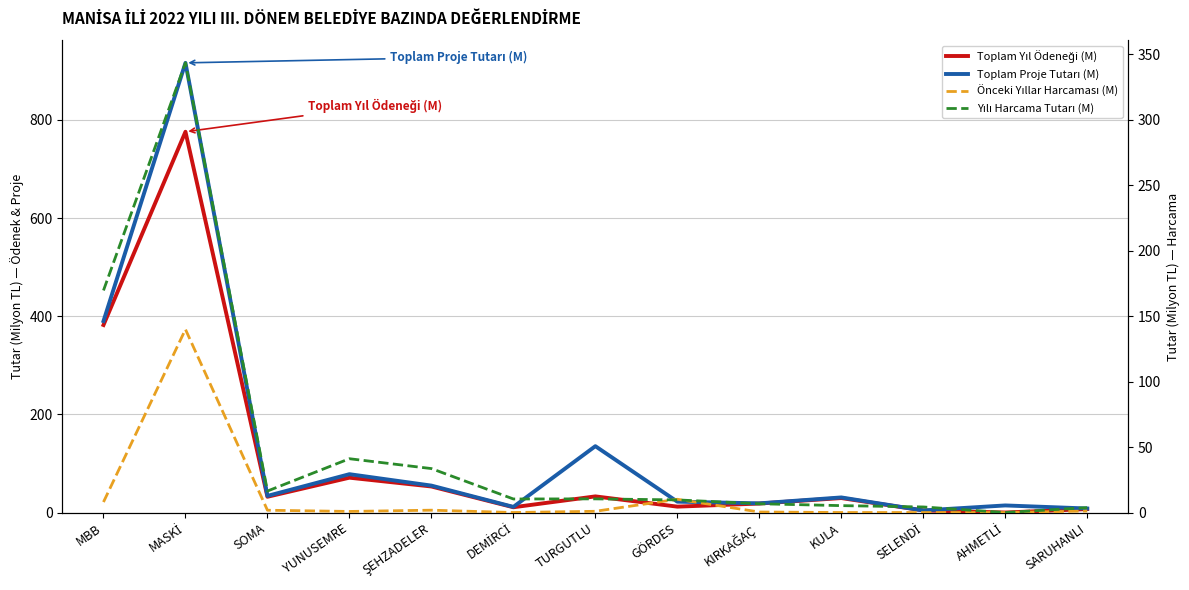

Which series has the widest spread of values?

Toplam Proje Tutarı (M)